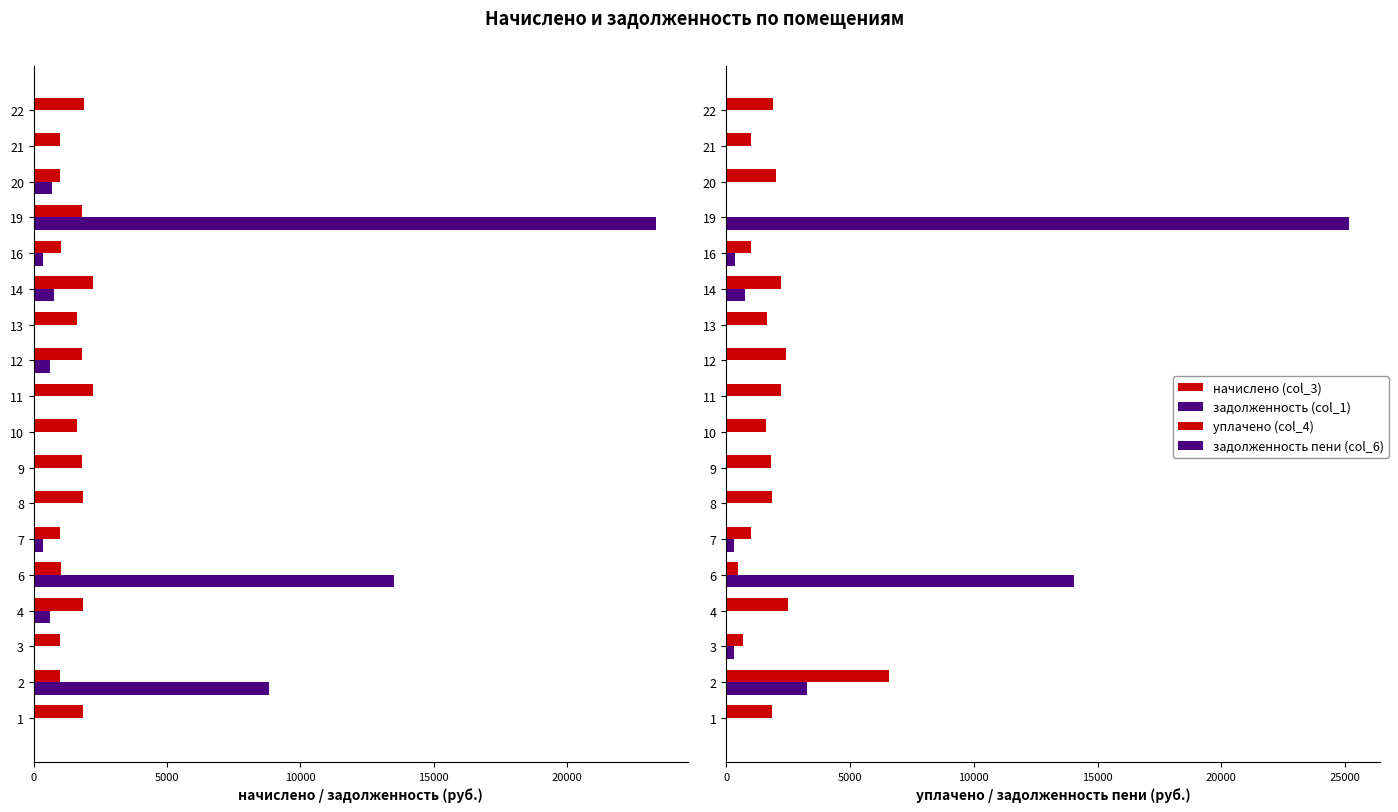

What is the greatest value displayed?

25149.1